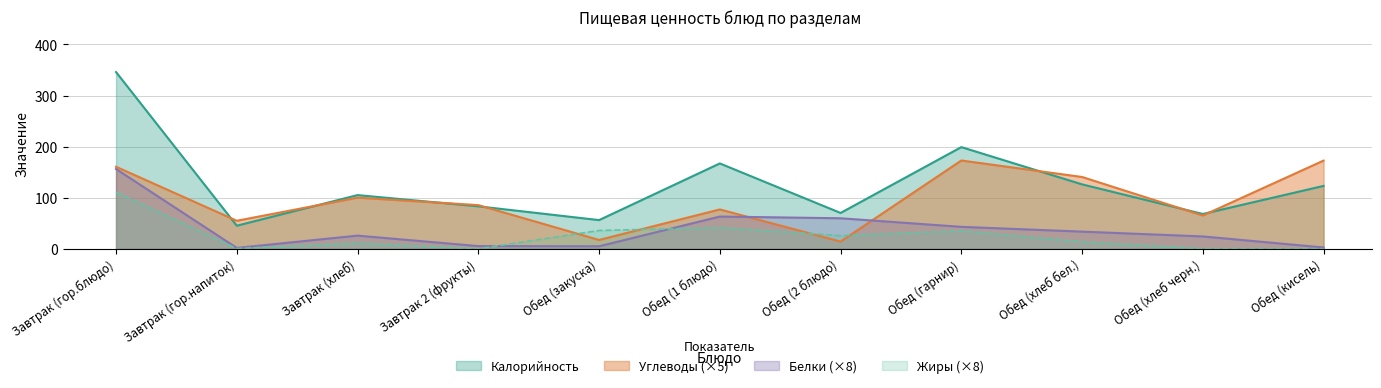

True or false: Жиры has more than 0 points higher than both neighbors.

True